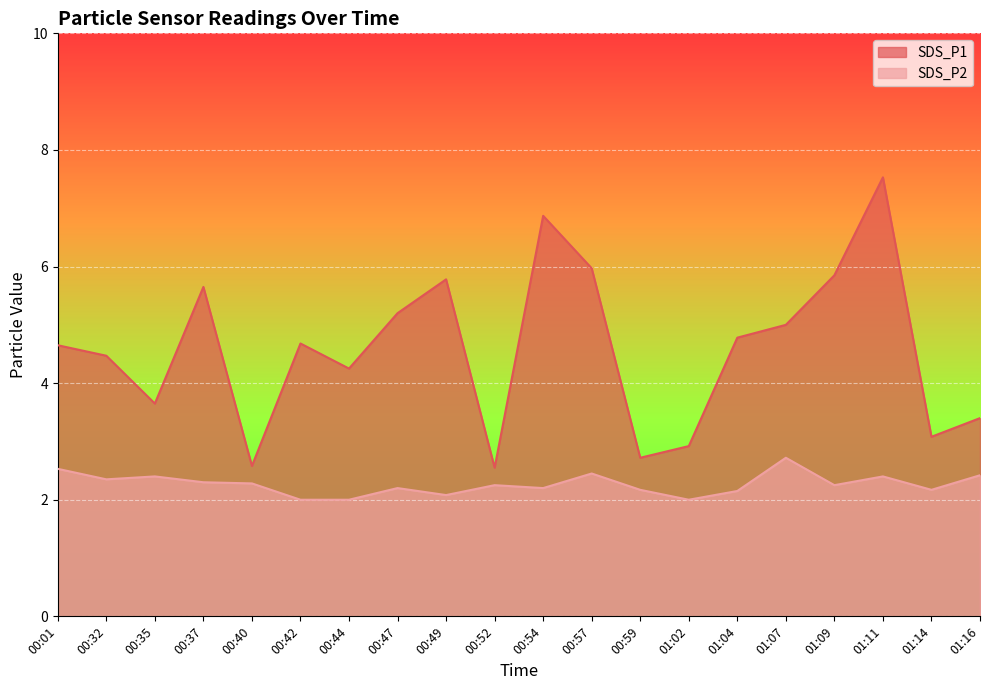

Between 00:37 and 01:04, which series saw the biggest shift?

SDS_P1